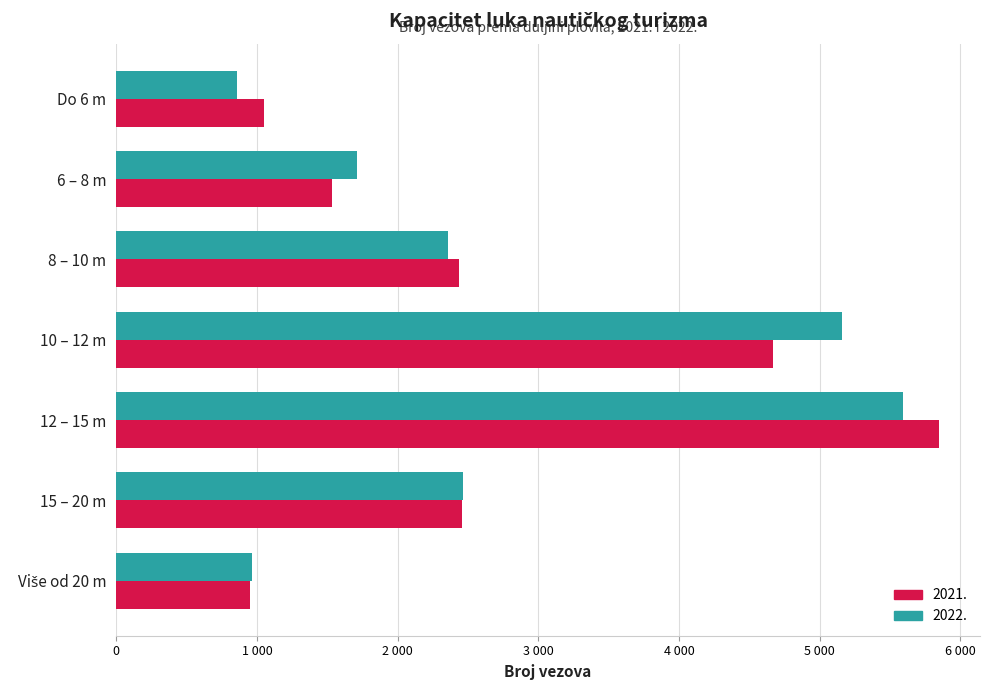

Reading left to right, transcribe all the data shown in this chart.

2021: 1049	1532	2440	4666	5848	2455	952
2022: 858	1709	2359	5156	5592	2464	967